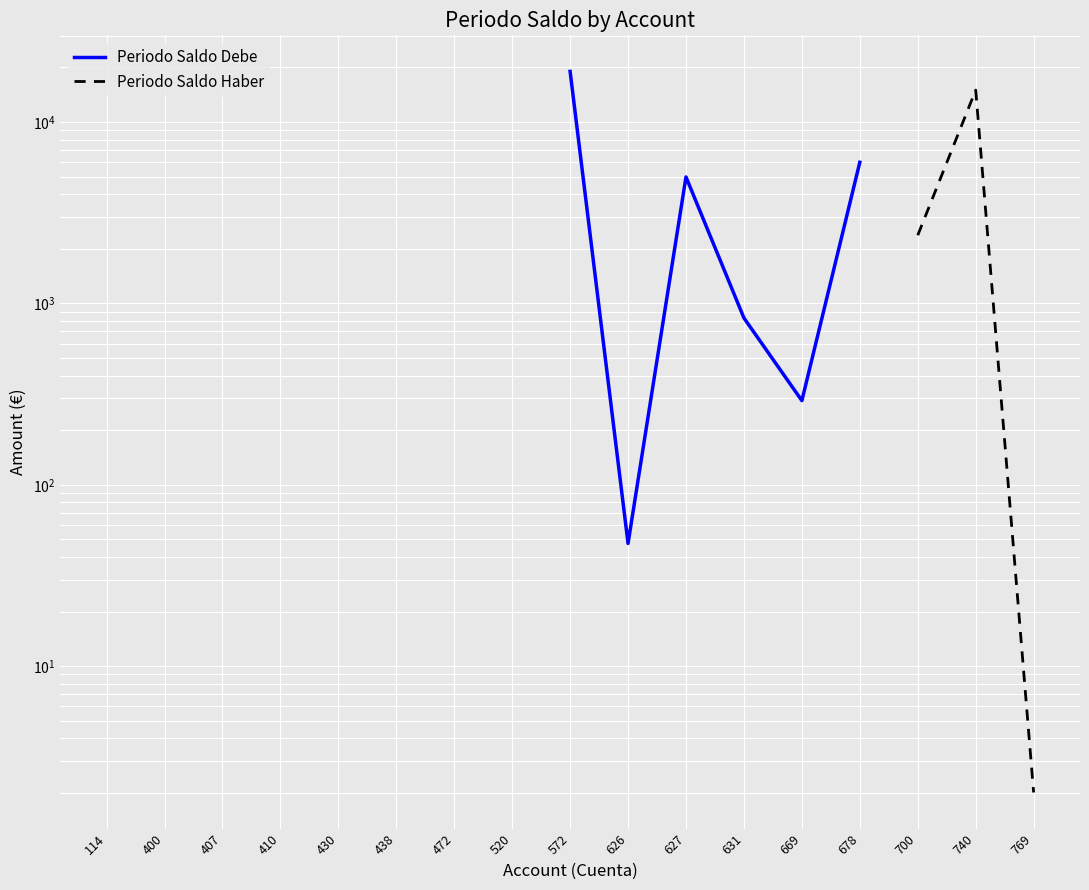

How many interior local peaks does the Periodo Saldo Debe series have?

1